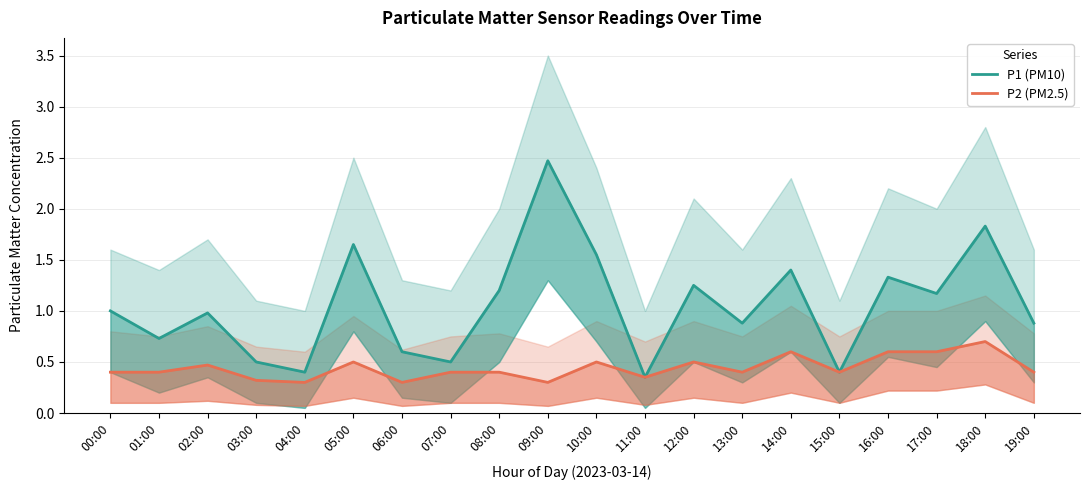

Reading left to right, what are all the values shown in this chart?

P1 (PM10): 00:00=1.0	01:00=0.7	02:00=1.0	03:00=0.5	04:00=0.4	05:00=1.6	06:00=0.6	07:00=0.5	08:00=1.2	09:00=2.5	10:00=1.6	11:00=0.3	12:00=1.2	13:00=0.9	14:00=1.4	15:00=0.4	16:00=1.3	17:00=1.2	18:00=1.8	19:00=0.9
P2 (PM2.5): 00:00=0.4	01:00=0.4	02:00=0.5	03:00=0.3	04:00=0.3	05:00=0.5	06:00=0.3	07:00=0.4	08:00=0.4	09:00=0.3	10:00=0.5	11:00=0.3	12:00=0.5	13:00=0.4	14:00=0.6	15:00=0.4	16:00=0.6	17:00=0.6	18:00=0.7	19:00=0.4